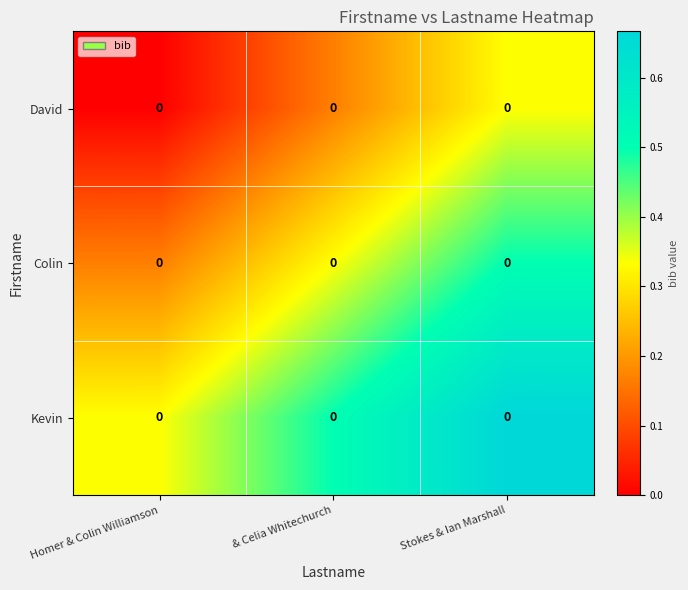

What is the difference between the maximum and minimum values in the Colin series?

0.3